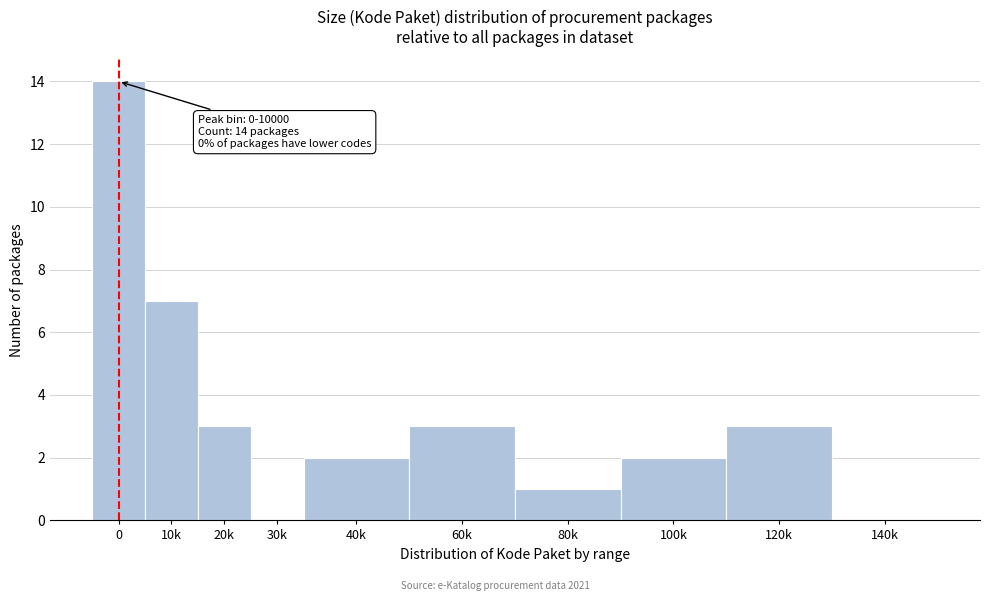

Reading right to left, transcribe all the data shown in this chart.

140k=0	120k=3	100k=2	80k=1	60k=3	40k=2	30k=0	20k=3	10k=7	0=14